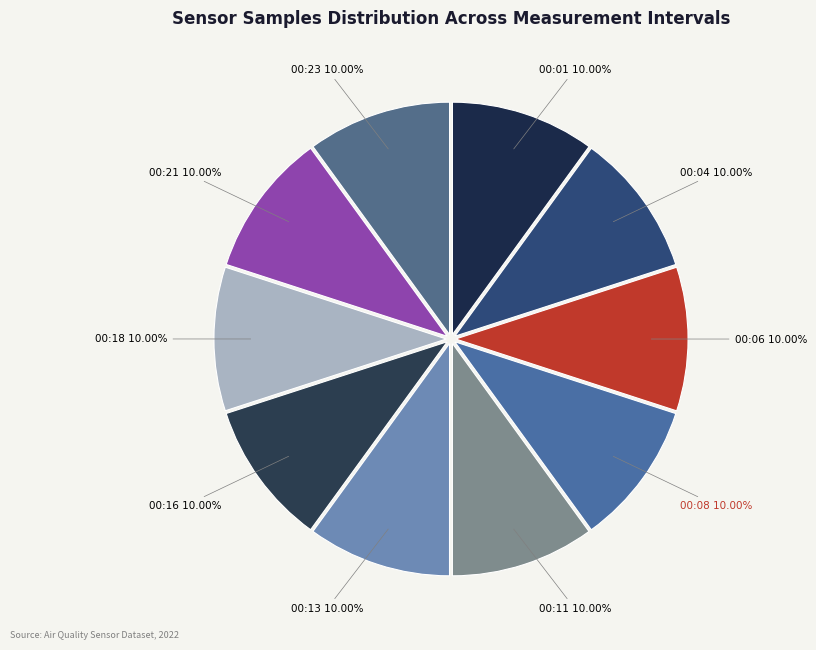

Is there a majority slice in this chart?

No